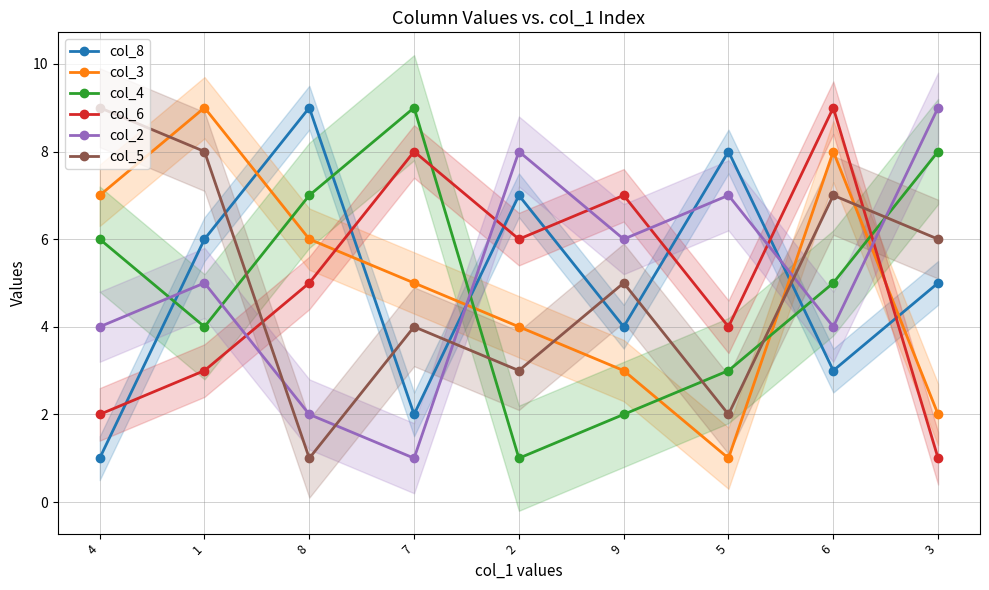

How many data points does each series have?

9